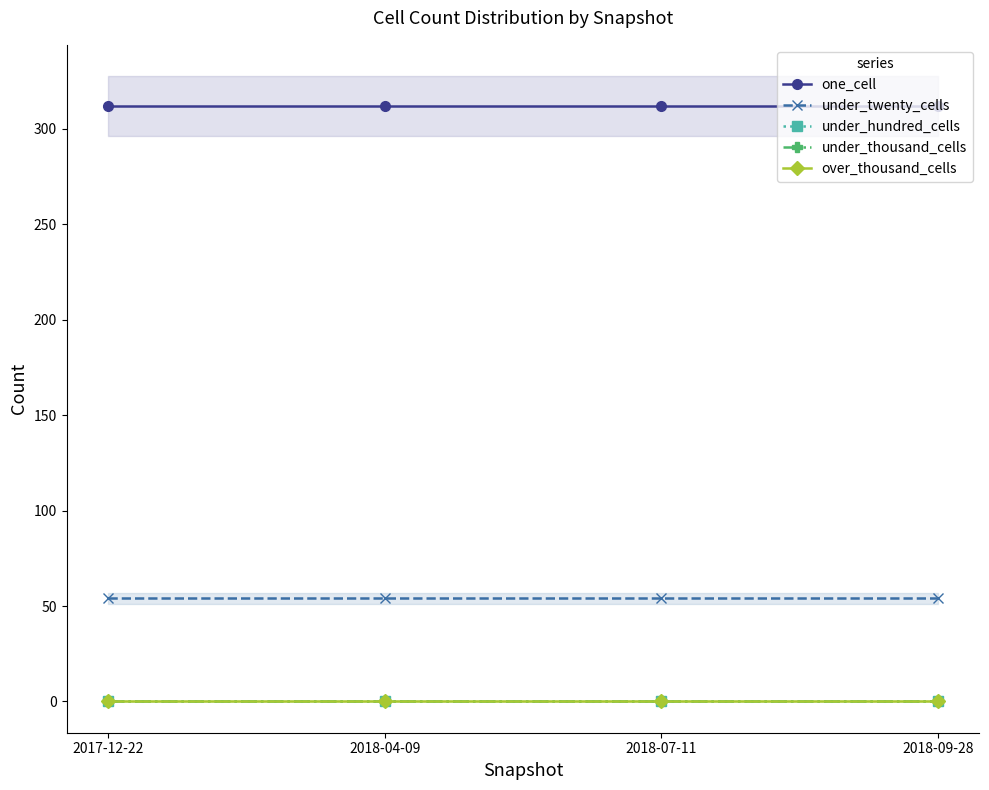

List the labels in order of one_cell value, smallest first.

2017-12-22, 2018-04-09, 2018-07-11, 2018-09-28